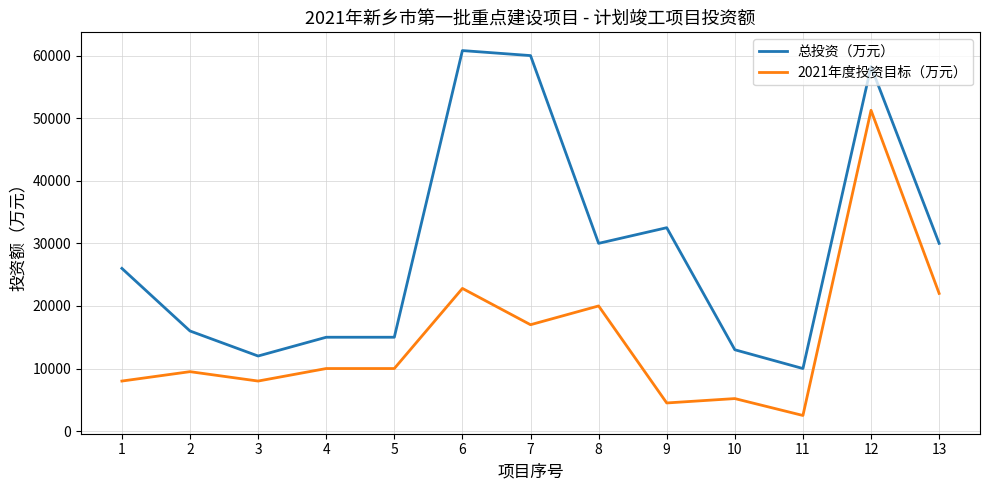

At which label does 总投资（万元） reach its minimum?

11